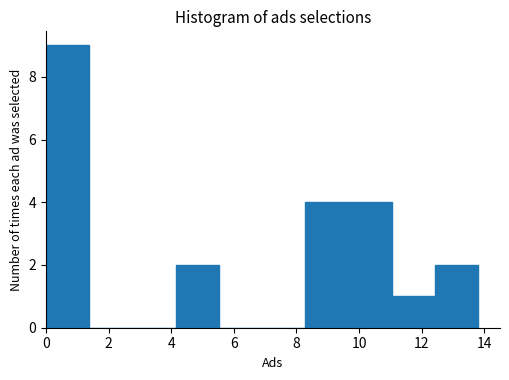

How tall is the bar that spans 12.4 to 13.8 on the x-axis? Neither the bar edges nor the heights are printed on the chart, so give them approximately, as read against the axes.

2